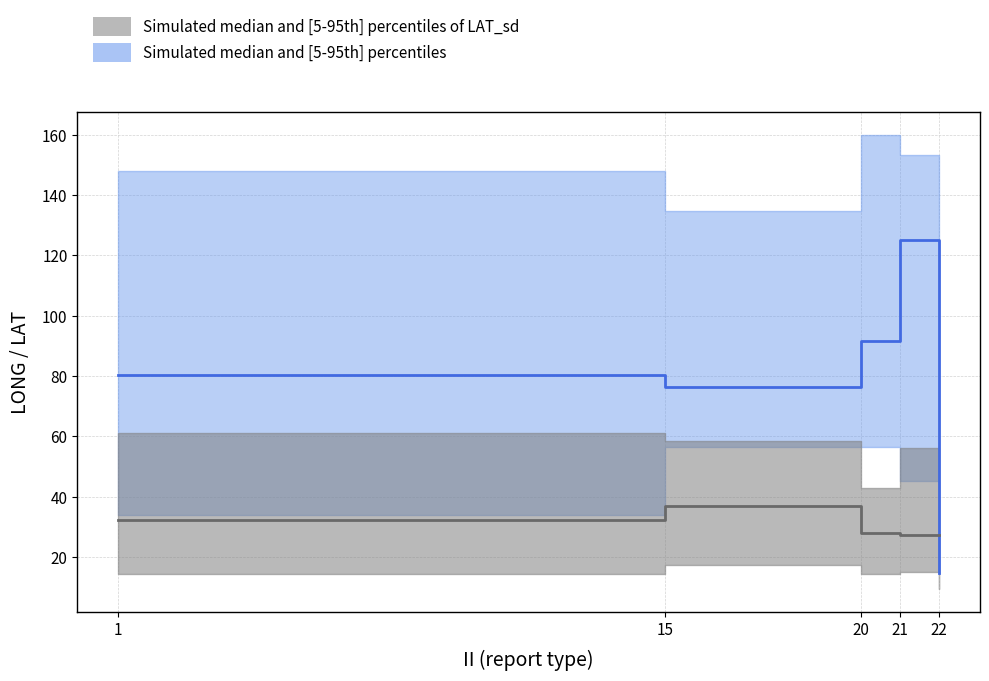

What value does the Simulated median and [5-95th] percentiles of LAT_sd series have at 22?

27.4